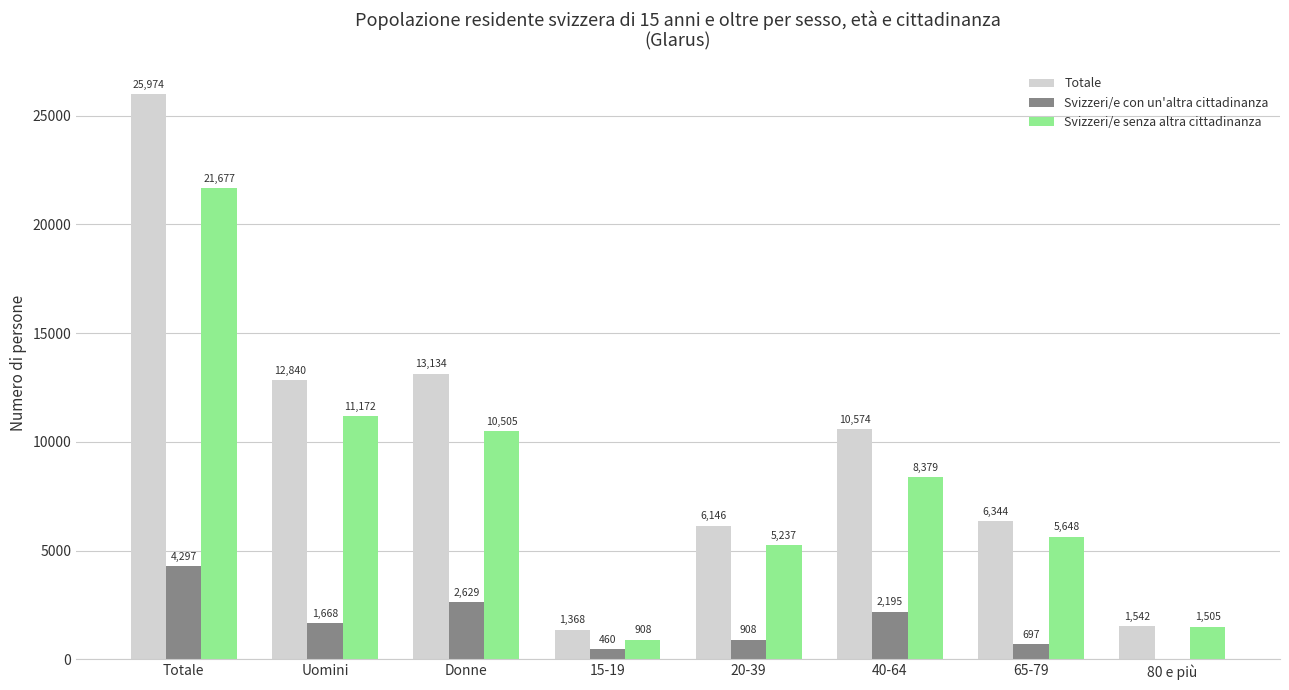

Where does the Svizzeri/e con un'altra cittadinanza series first go above 1668?

Totale